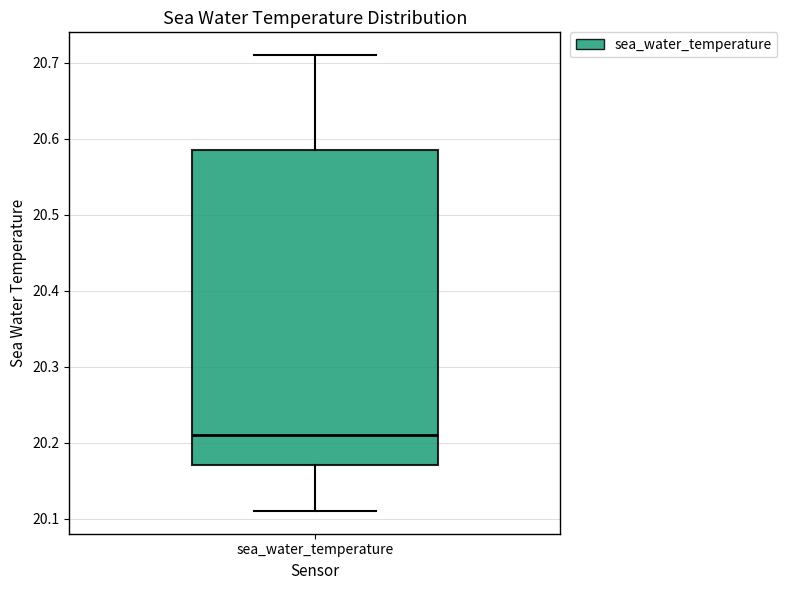

Transcribe this box plot: give where the median line is, the range the box spans, and where the two whiskers end, as read against the y-axis. The values are not printed on the chart, so give them approximately, as read against the axis.

median 20.21, box 20.17 to 20.59, whiskers 20.11 to 20.71